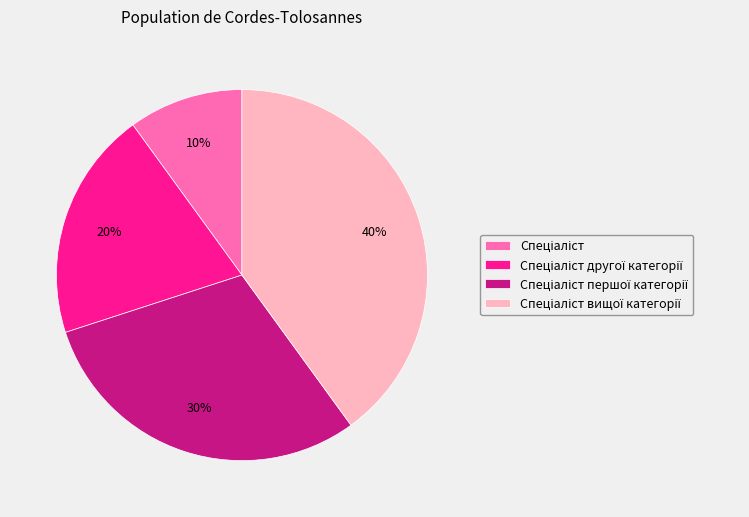

To the nearest percent, what is the average slice percentage?

25%